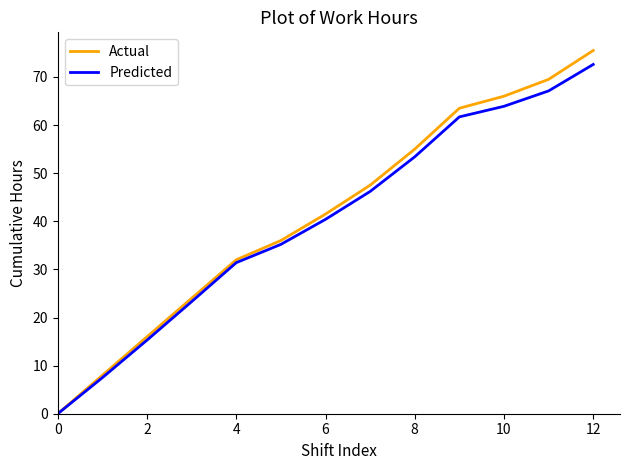

What is the maximum value for Actual?

75.5